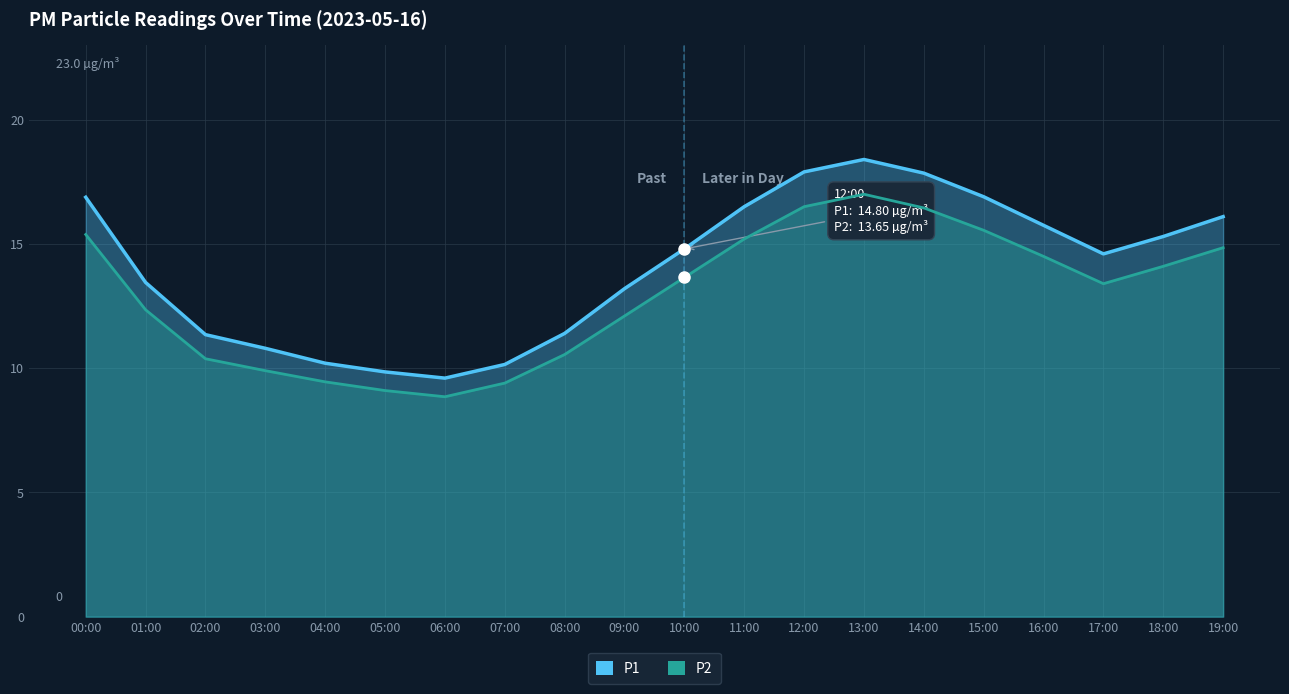

Does the chart have visible grid lines?

Yes